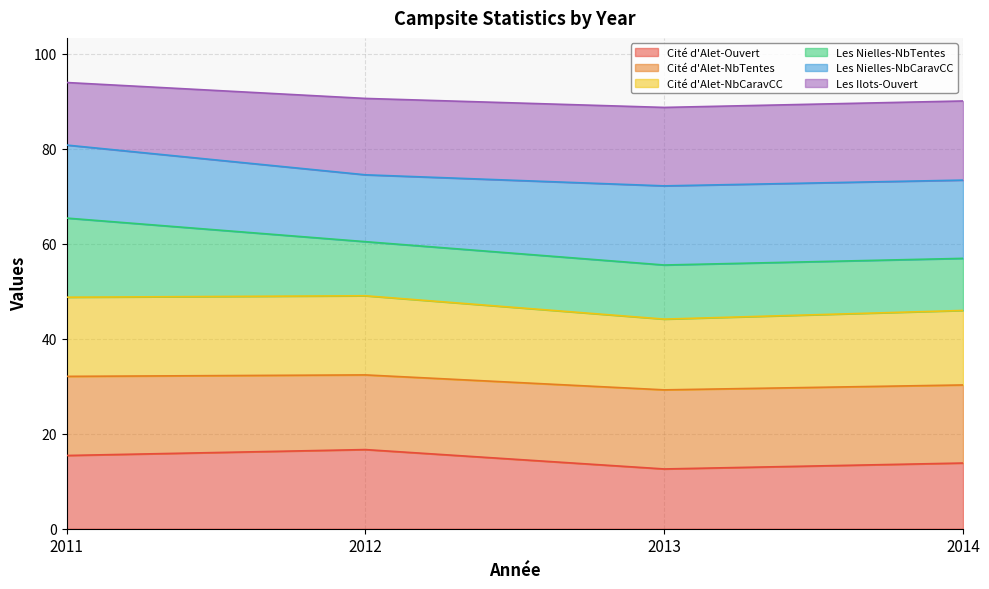

The Cité d'Alet-Ouvert series shows 6.7 at 2014. True or false?

False